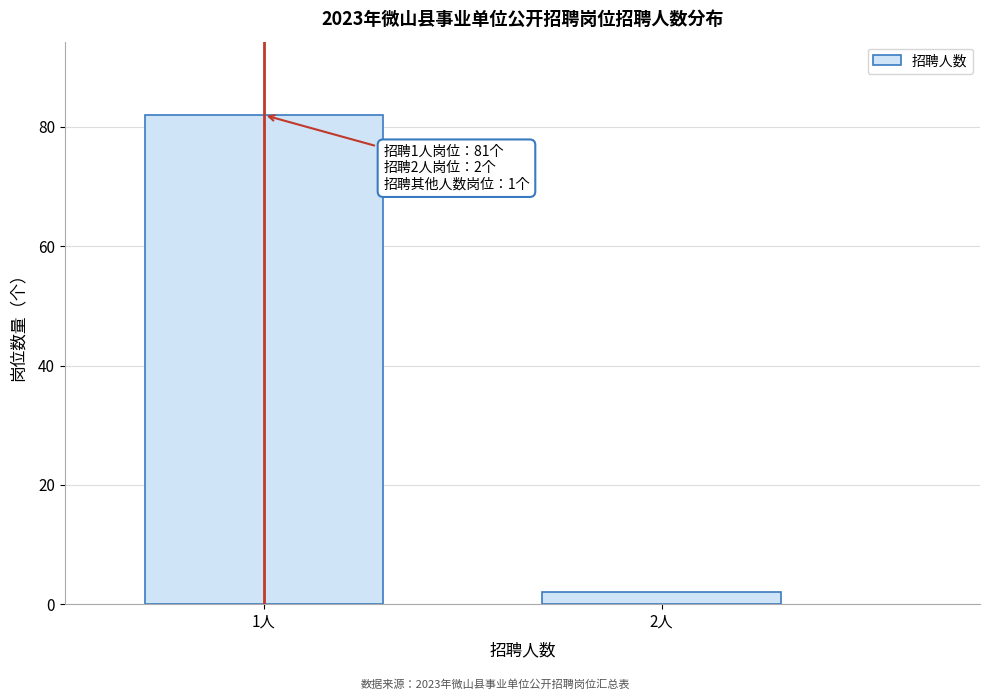

Reading right to left, what are all the values shown in this chart?

2	82